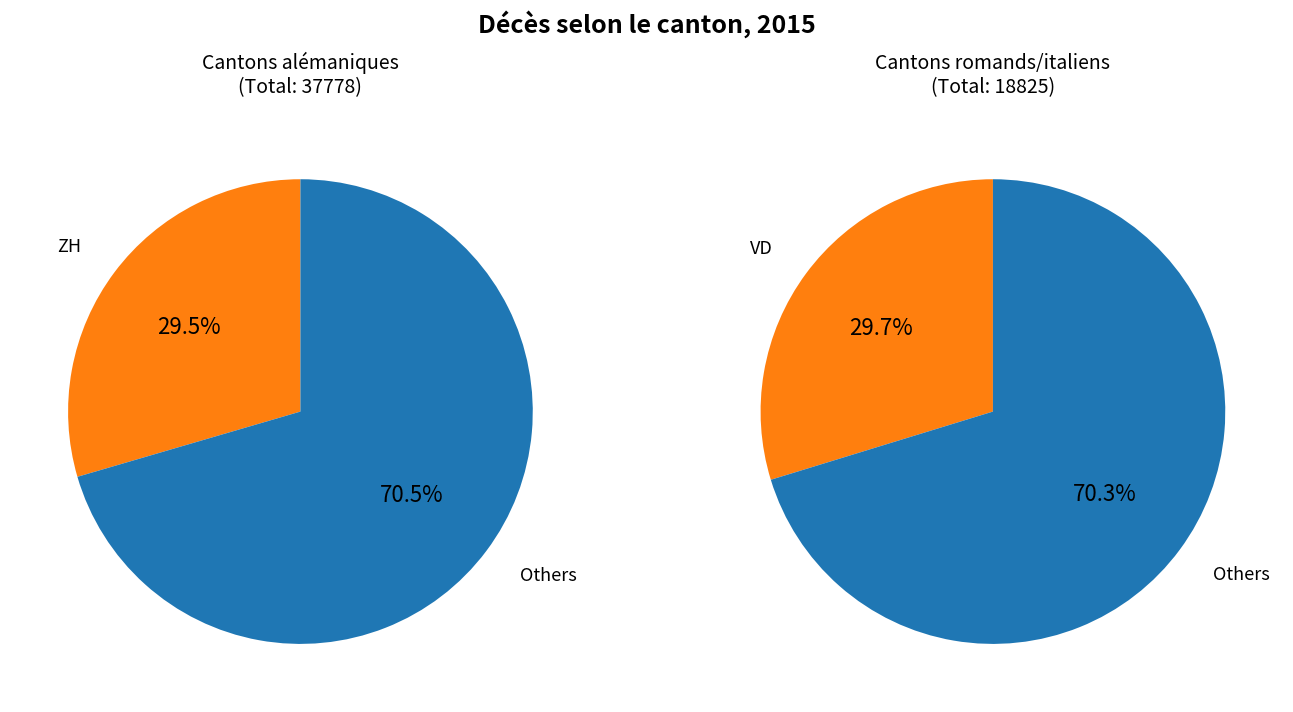

Is the sum of GE and VS greater than half?

No